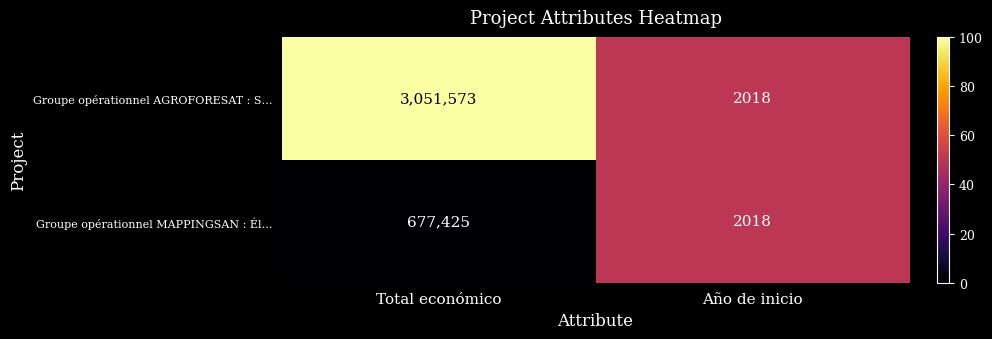

What is the difference between the highest and lowest values at Total económico?

2374148